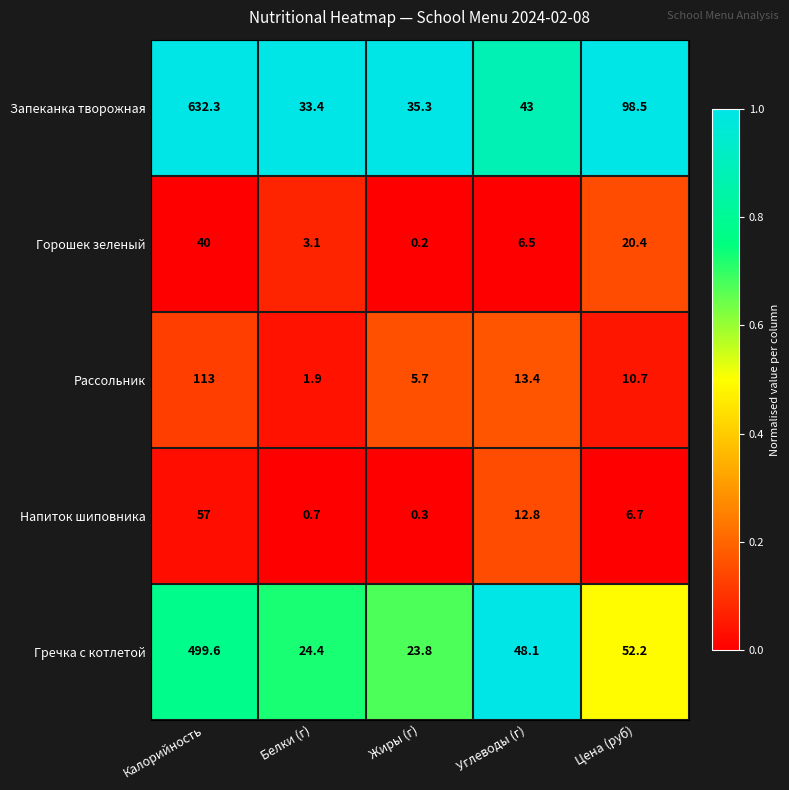

Reading left to right, transcribe all the data shown in this chart.

Запеканка творожная: 632.3	33.4	35.3	43.0	98.5
Горошек зеленый: 40.0	3.1	0.2	6.5	20.4
Рассольник: 113.0	1.9	5.7	13.4	10.7
Напиток шиповника: 57.0	0.7	0.3	12.8	6.7
Гречка с котлетой: 499.6	24.4	23.8	48.1	52.2